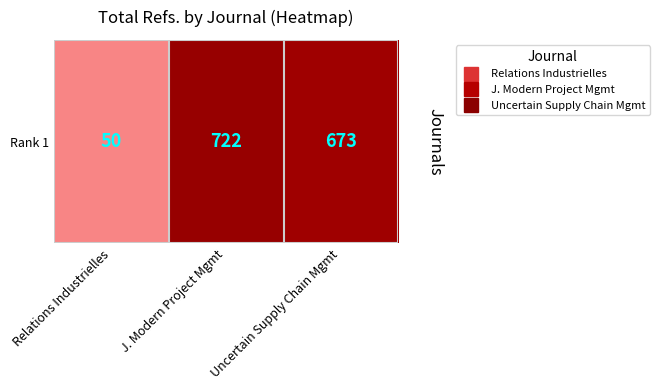

Reading left to right, extract all data points from this chart.

50	722	673